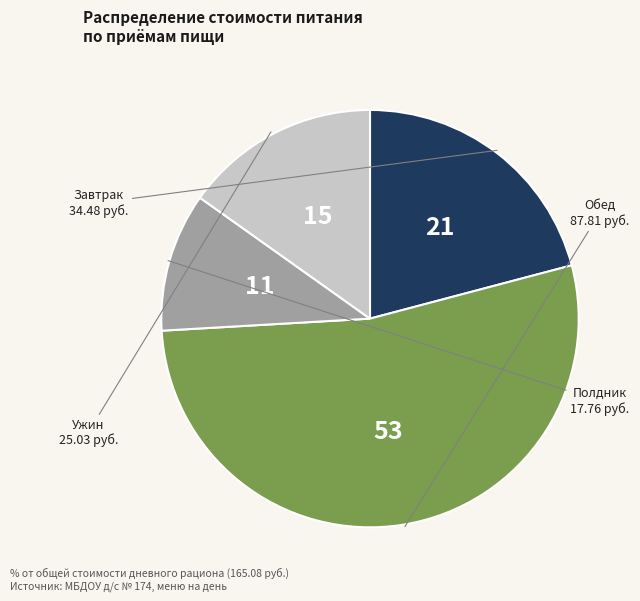

How many slices are in this pie chart?

4